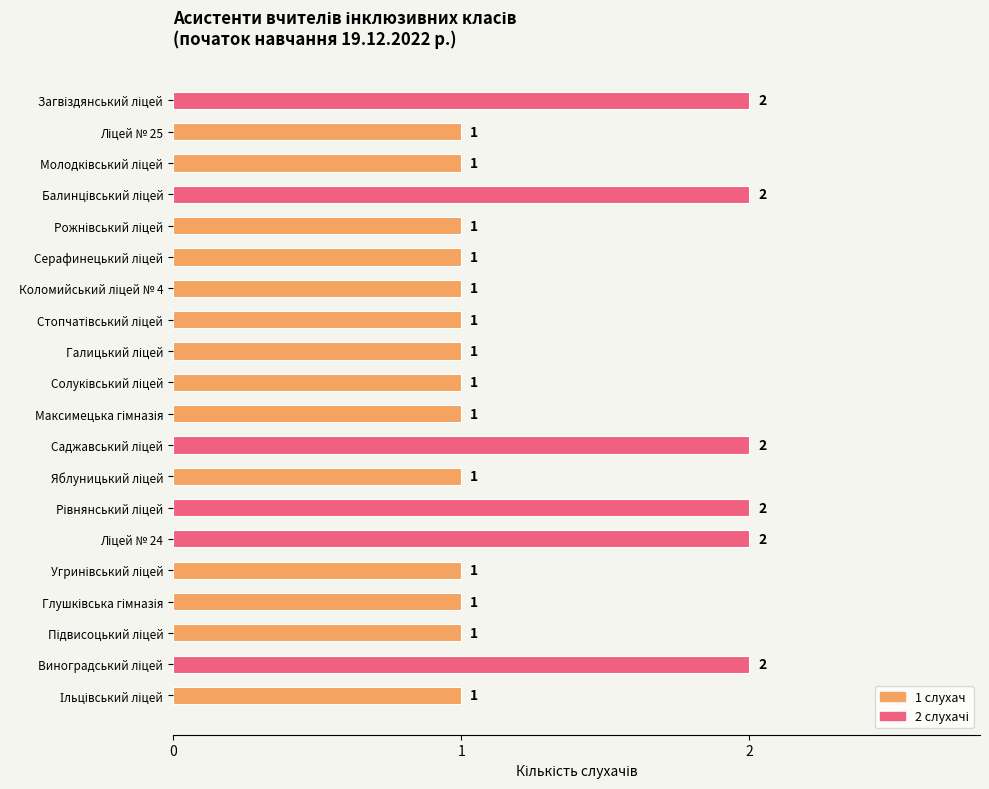

How many values are between 1 and 2?

20